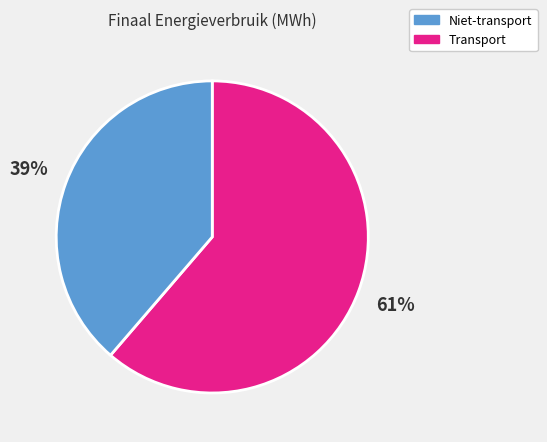

Count the number of slices in the pie.

2